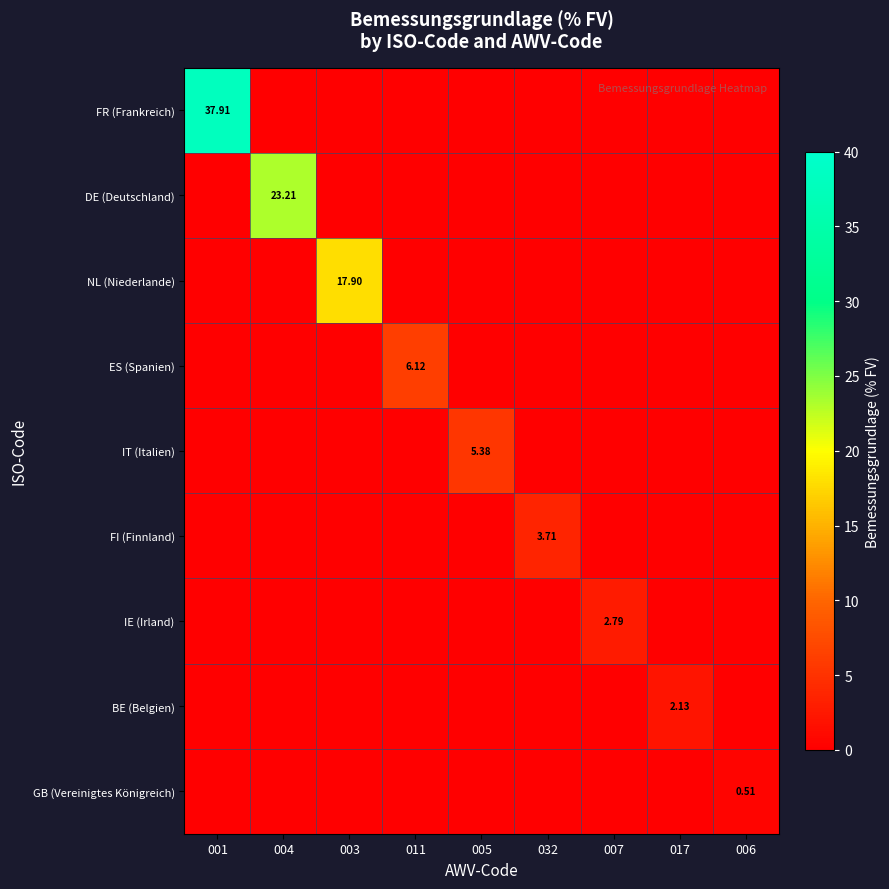

How many data points does each series have?

9